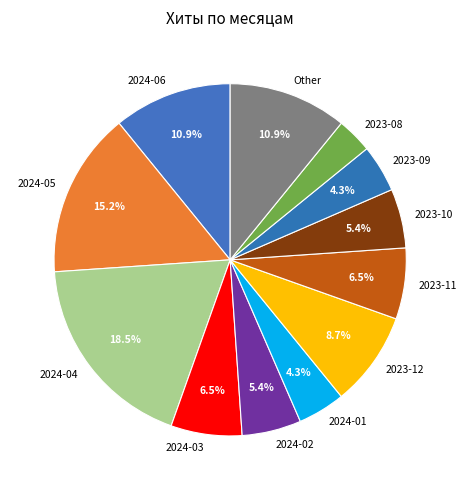

Combined, what portion of the pie is Other and 2023-10?

16.3%